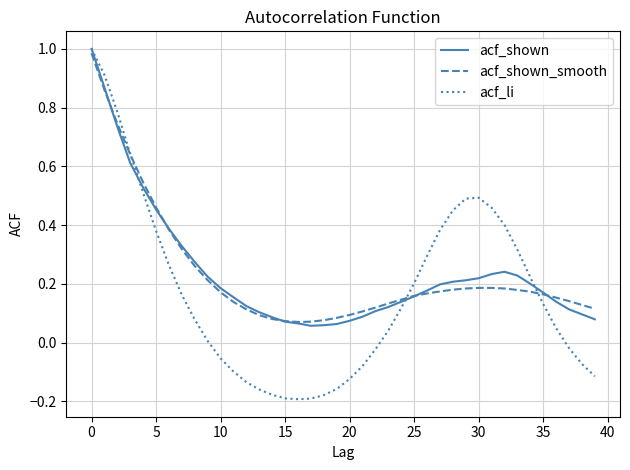

Which series has the largest range (max minus min)?

acf_li